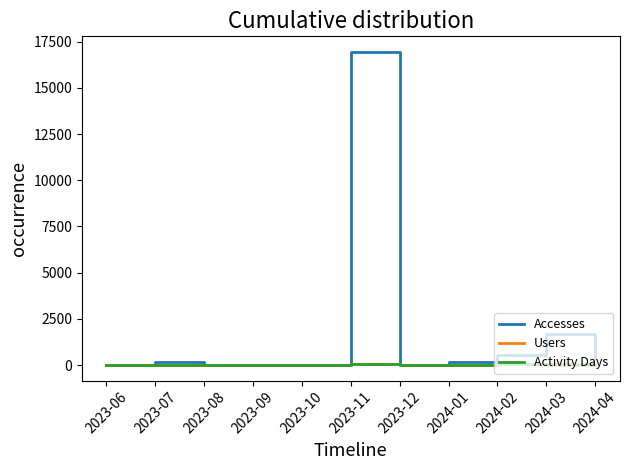

Between 2023-11 and 2023-12, which series saw the biggest shift?

Accesses